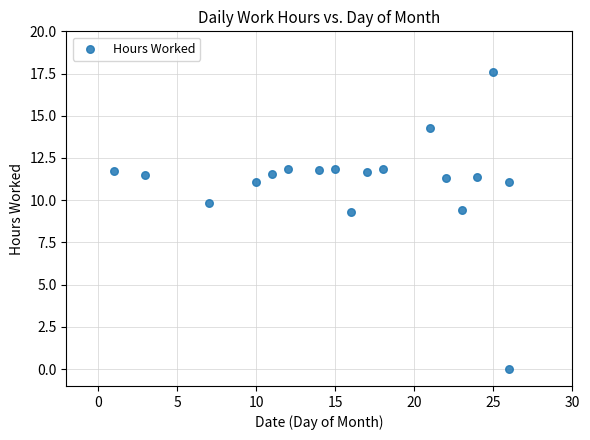

What is the range of X values (max minus min)?

25.0